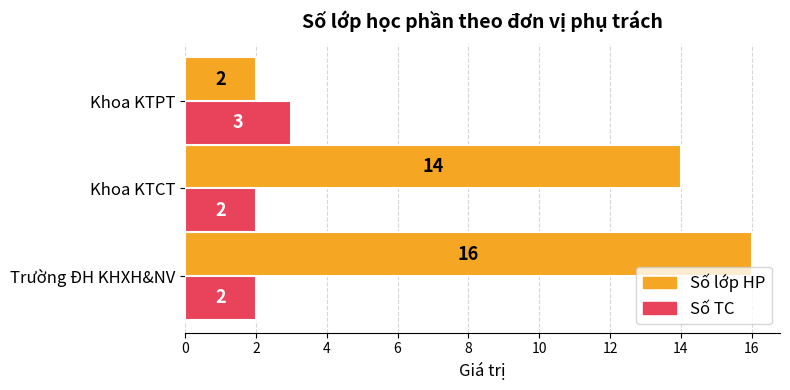

The Số lớp HP series shows 3 at Khoa KTPT. True or false?

False